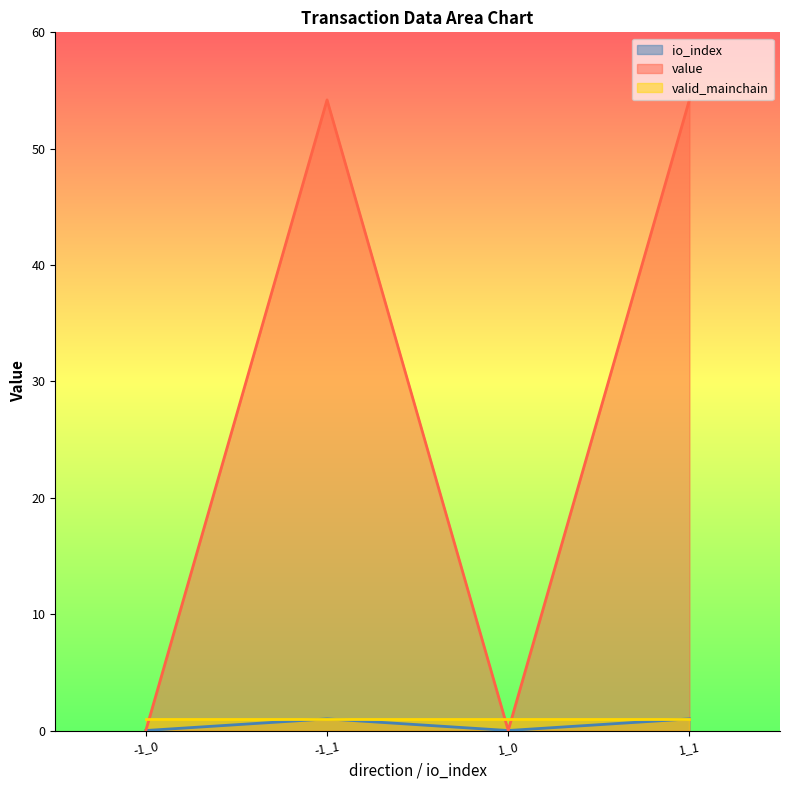

Between -1_0 and 1_1, which series saw the biggest shift?

value